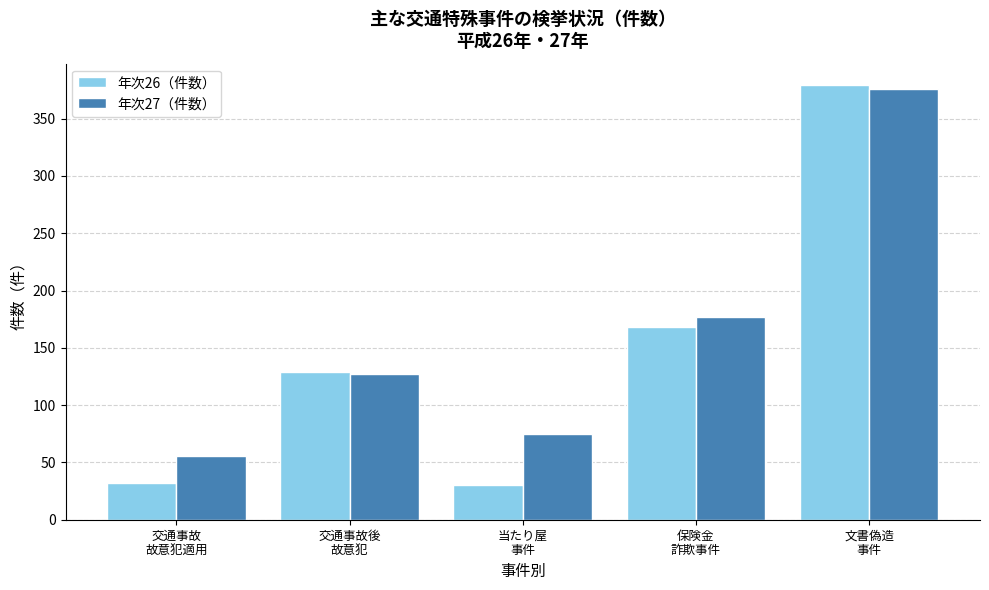

What is the label of the 2nd bar from the left?

交通事故後
故意犯